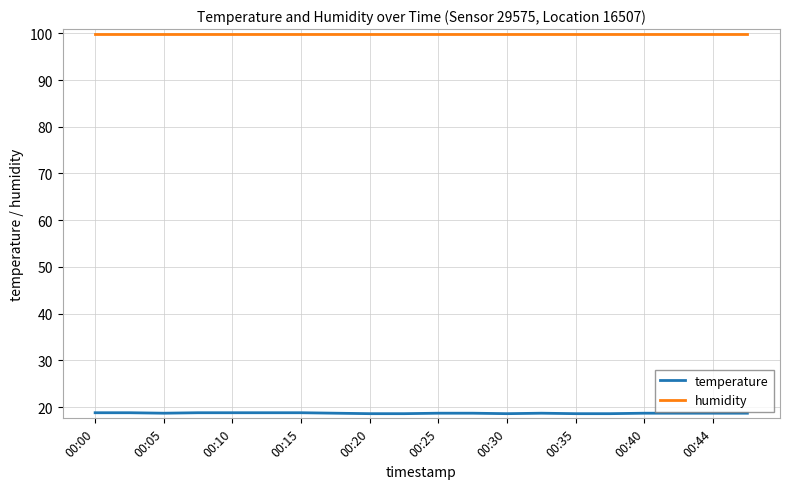

True or false: temperature and humidity intersect in this chart.

False